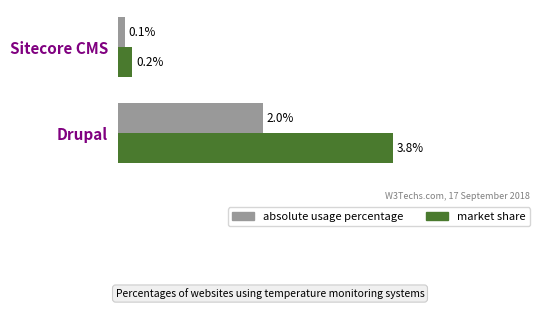

Which series changed the most between Drupal and Sitecore CMS?

market share